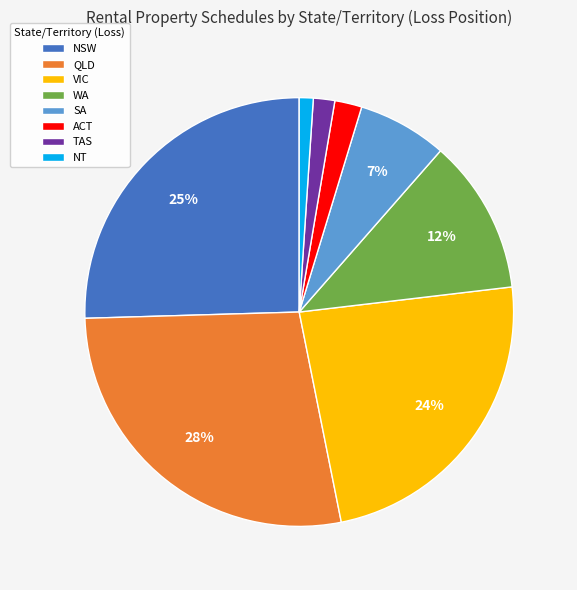

Which slice is the smallest?

NT